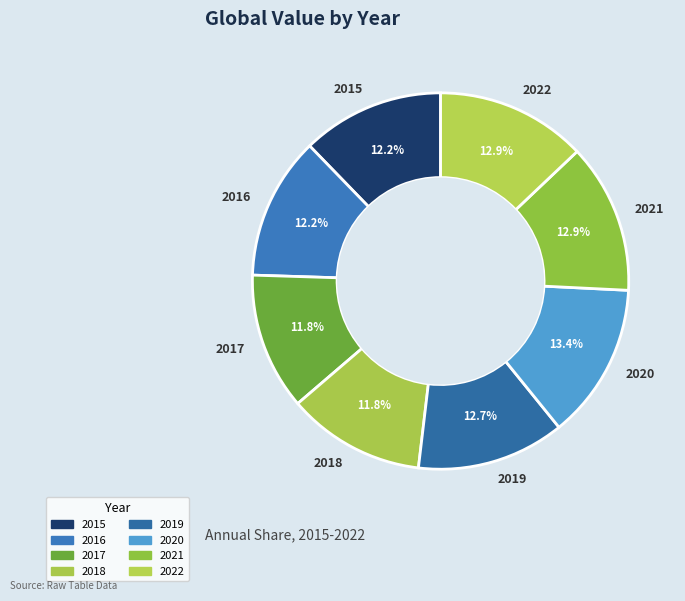

Does 2018 account for over 50% of the chart?

No